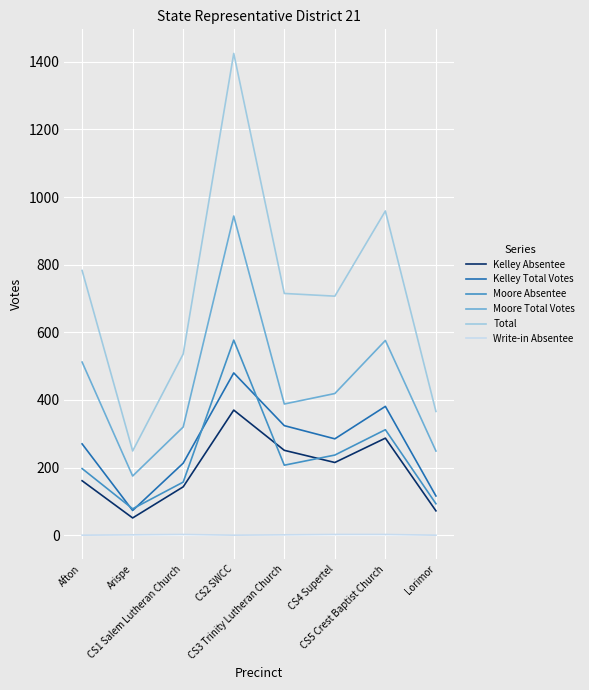

List the series in order of their peak value, highest first.

Total, Moore Total Votes, Moore Absentee, Kelley Total Votes, Kelley Absentee, Write-in Absentee